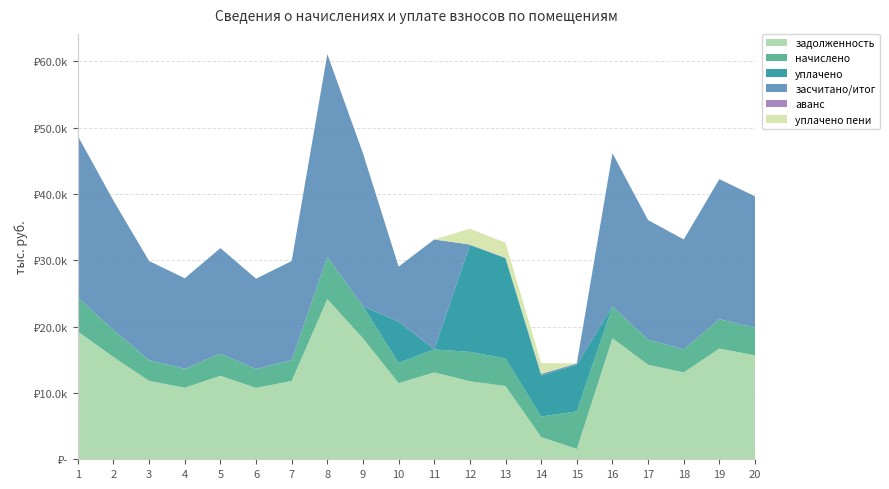

Reading left to right, extract all data points from this chart.

задолженность: 1=19260.0	2=15408.0	3=11812.8	4=10785.6	5=12583.2	6=10759.9	7=11812.8	8=24139.2	9=18232.8	10=11479.0	11=13096.8	12=11763.5	13=11039.6	14=3350.7	15=1559.4	16=18232.8	17=14252.4	18=13096.8	19=16692.0	20=15664.8
начислено: 1=5103.0	2=4082.4	3=3129.8	4=2857.7	5=3334.0	6=2850.8	7=3129.8	8=6395.8	9=4830.8	10=3041.4	11=3470.0	12=4422.6	13=4150.4	14=3089.0	15=5667.7	16=4830.8	17=3776.3	18=3470.0	19=4422.6	20=4150.4
уплачено: 1=0.0	2=0.0	3=0.0	4=0.0	5=0.0	6=0.0	7=0.0	8=0.0	9=0.0	10=6239.0	11=0.0	12=16104.0	13=15112.0	14=6182.7	15=7040.0	16=0.0	17=0.0	18=0.0	19=0.0	20=0.0
засчитано/итог: 1=24363.0	2=19490.4	3=14942.6	4=13643.3	5=15917.2	6=13610.8	7=14942.6	8=30535.0	9=23063.6	10=8281.4	11=16566.8	12=82.2	13=78.0	14=257.1	15=187.2	16=23063.6	17=18028.7	18=16566.8	19=21114.6	20=19815.2
аванс: 1=0.0	2=0.0	3=0.0	4=0.0	5=0.0	6=0.0	7=0.0	8=0.0	9=0.0	10=0.0	11=0.0	12=0.0	13=0.0	14=0.0	15=0.0	16=0.0	17=0.0	18=0.0	19=0.0	20=0.0
уплачено пени: 1=0.0	2=0.0	3=0.0	4=0.0	5=0.0	6=0.0	7=0.0	8=0.0	9=0.0	10=0.0	11=0.0	12=2390.0	13=2242.9	14=1623.3	15=0.0	16=0.0	17=0.0	18=0.0	19=0.0	20=0.0